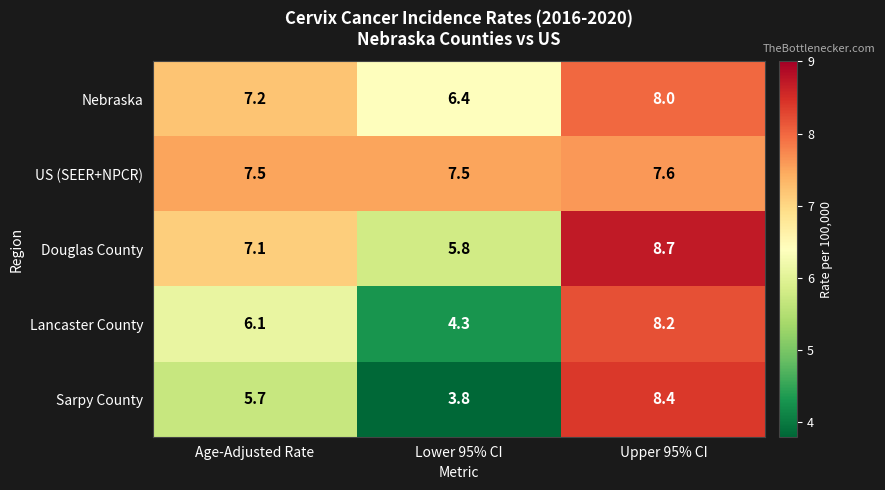

The Douglas County series shows 10.2 at Age-Adjusted Rate. True or false?

False